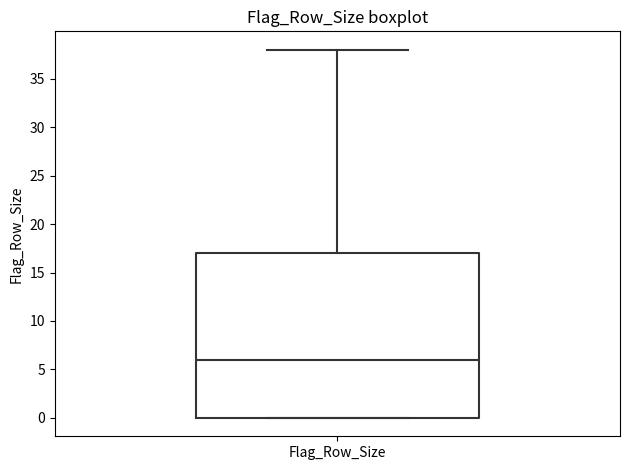

Transcribe this box plot: give where the median line is, the range the box spans, and where the two whiskers end, as read against the y-axis. The values are not printed on the chart, so give them approximately, as read against the axis.

median 6, box 0 to 17, whiskers 0 to 38